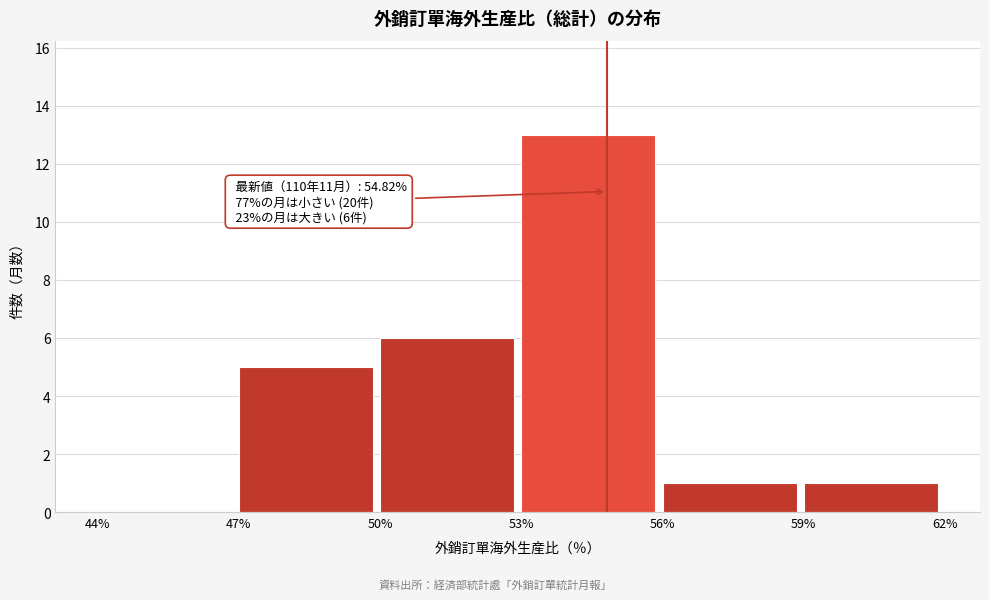

Over which range of the x-axis is the bar tallest?

53% to 56%